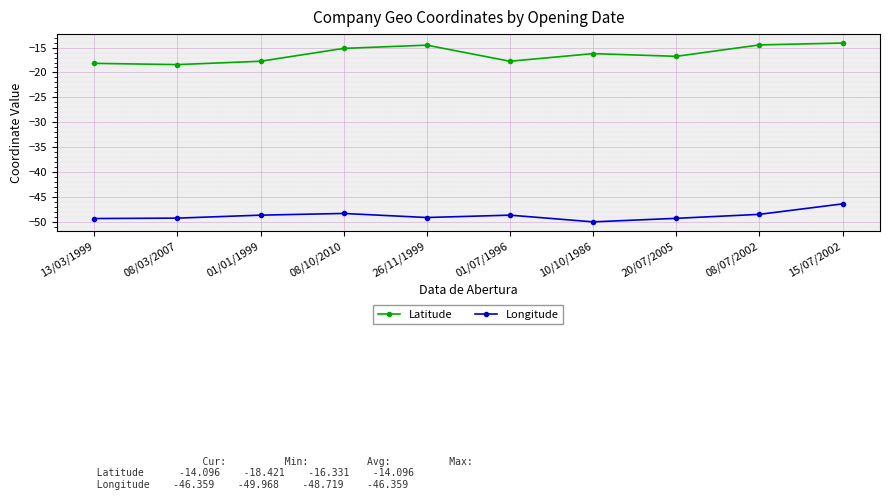

Which series has the largest range (max minus min)?

Latitude